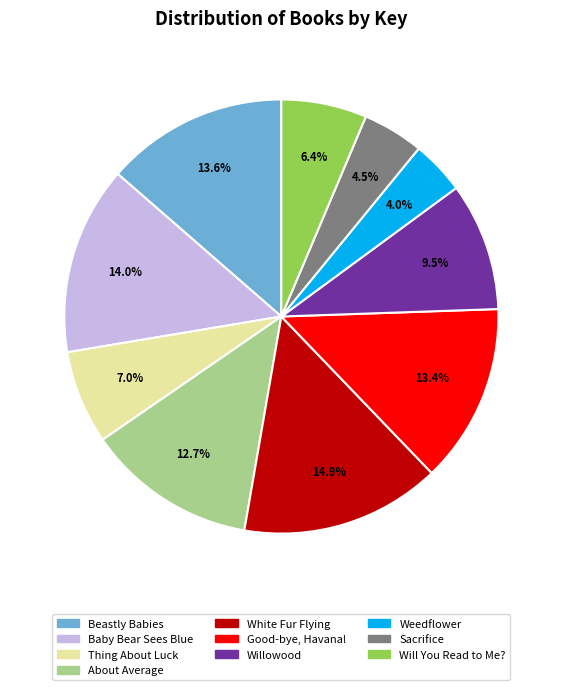

Is White Fur Flying the majority of the pie?

No